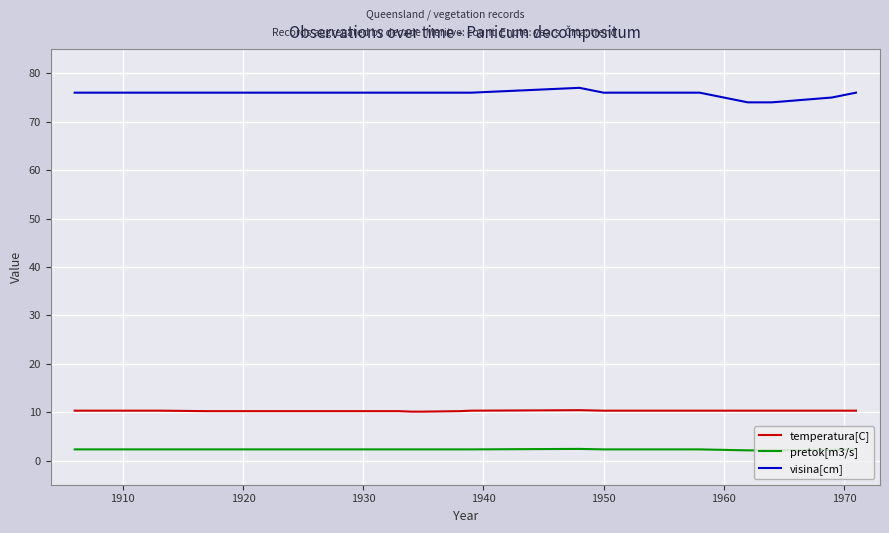

Count the number of data series in this chart.

3